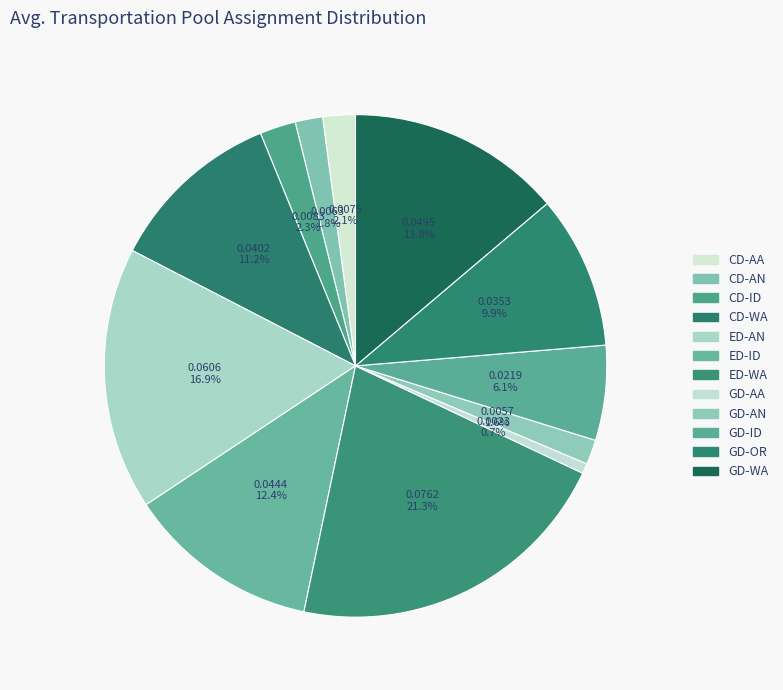

How many slices are in this pie chart?

12